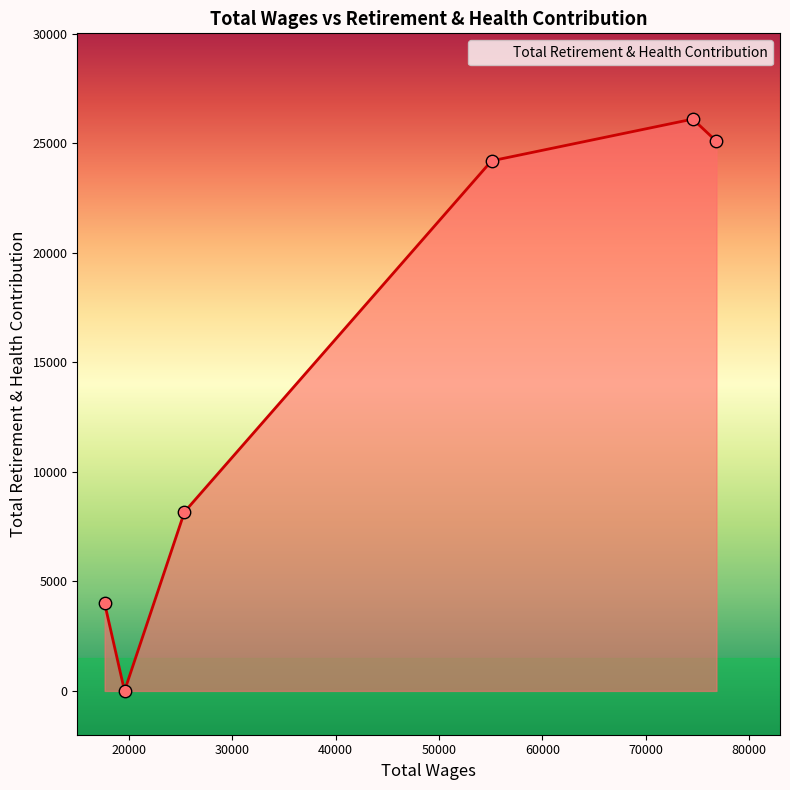

What is the change in value from 25364.0 to 19573.0?

-8166